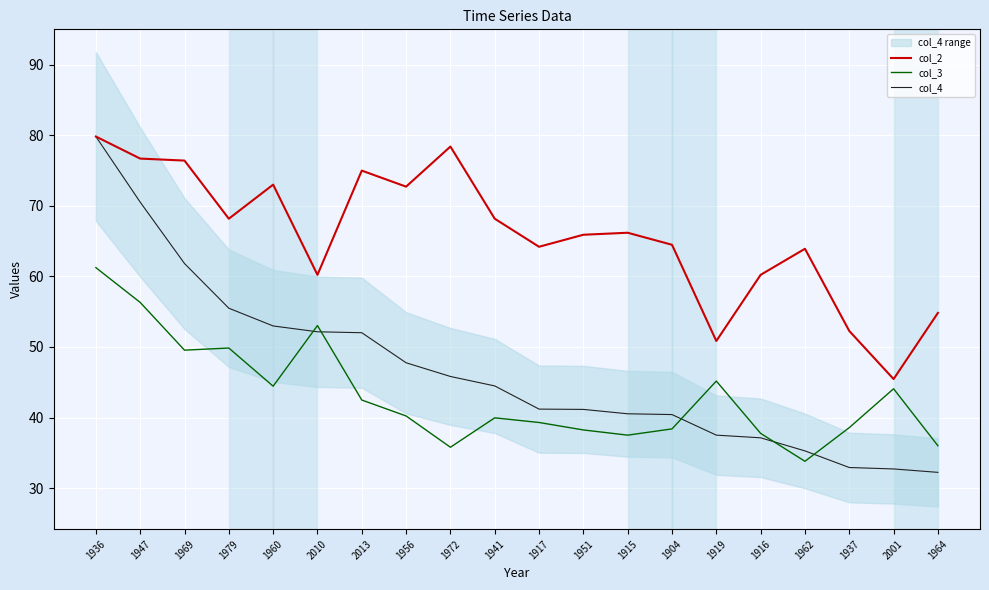

What are all the series names shown in the legend?

col_2, col_3, col_4